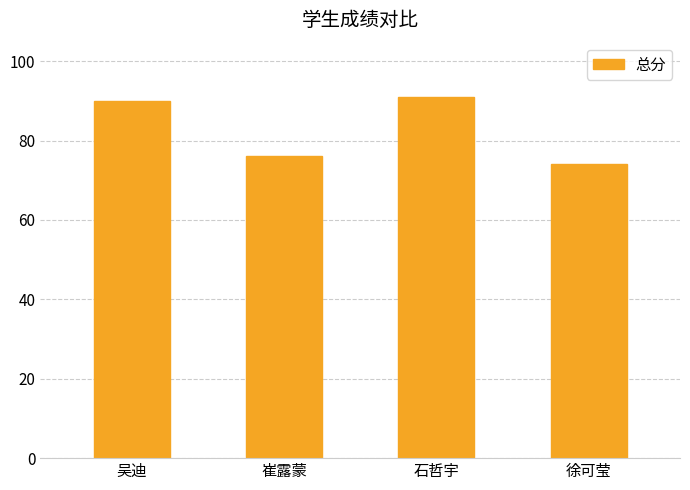

At which category does the chart reach its peak across all series?

石哲宇